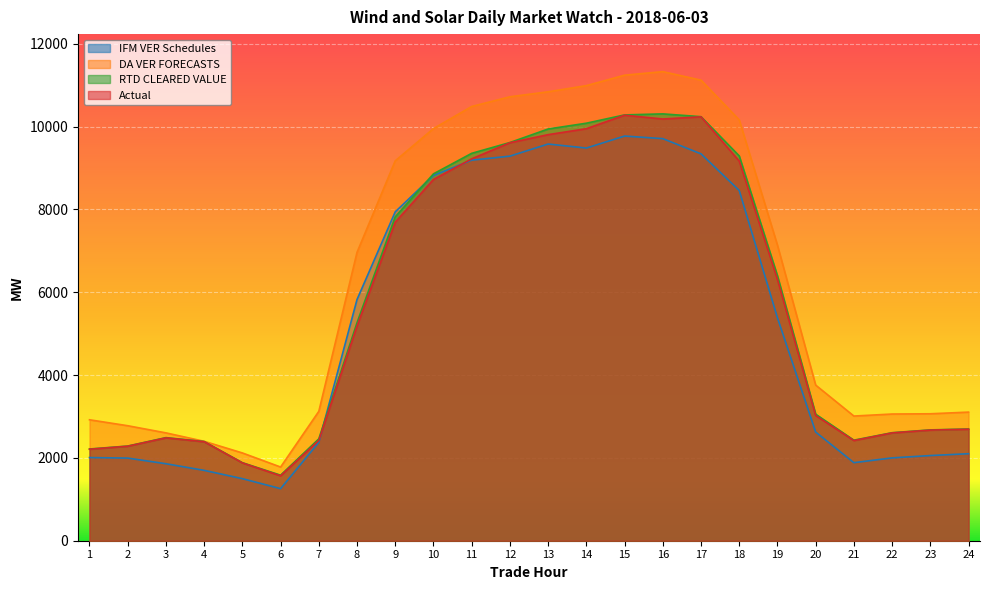

Which series changed the most between 5 and 8?

DA VER FORECASTS